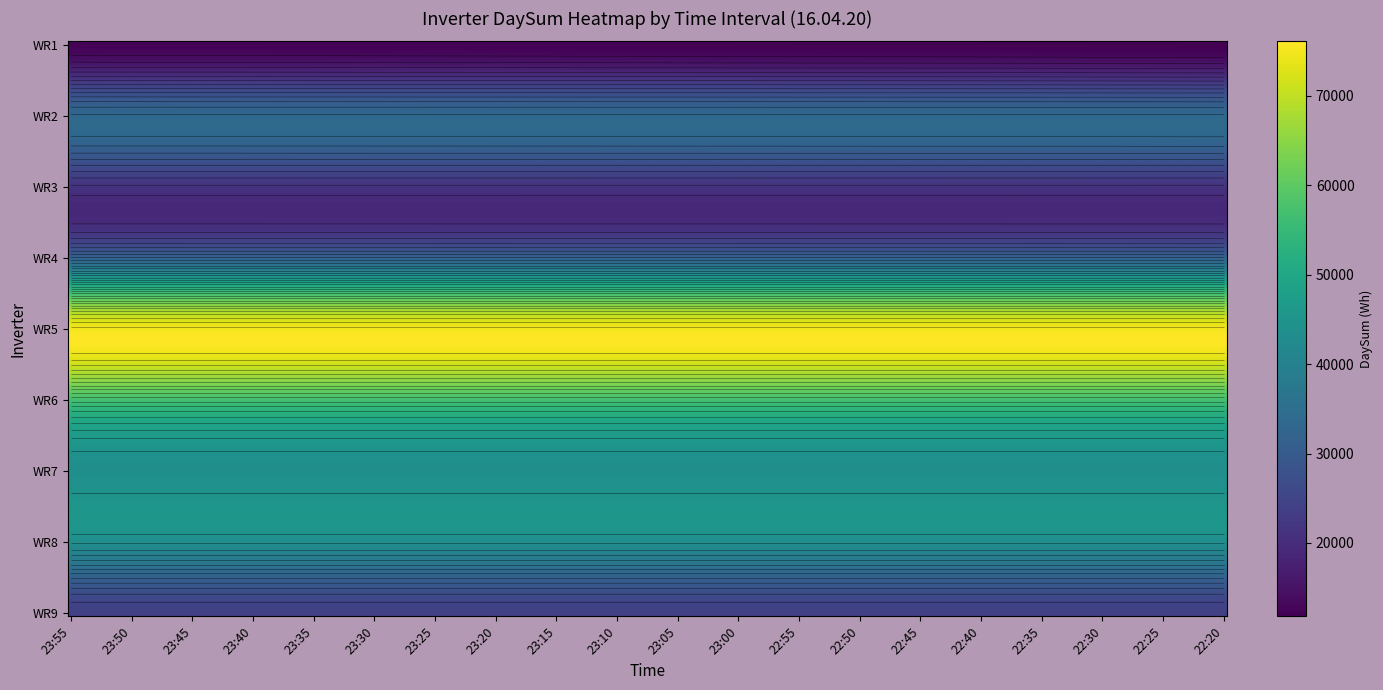

Between 23:10 and 23:00, which is larger?

23:10